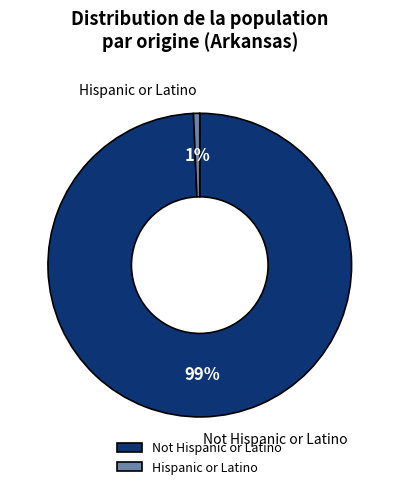

Which has a higher value, Hispanic or Latino or Not Hispanic or Latino?

Not Hispanic or Latino